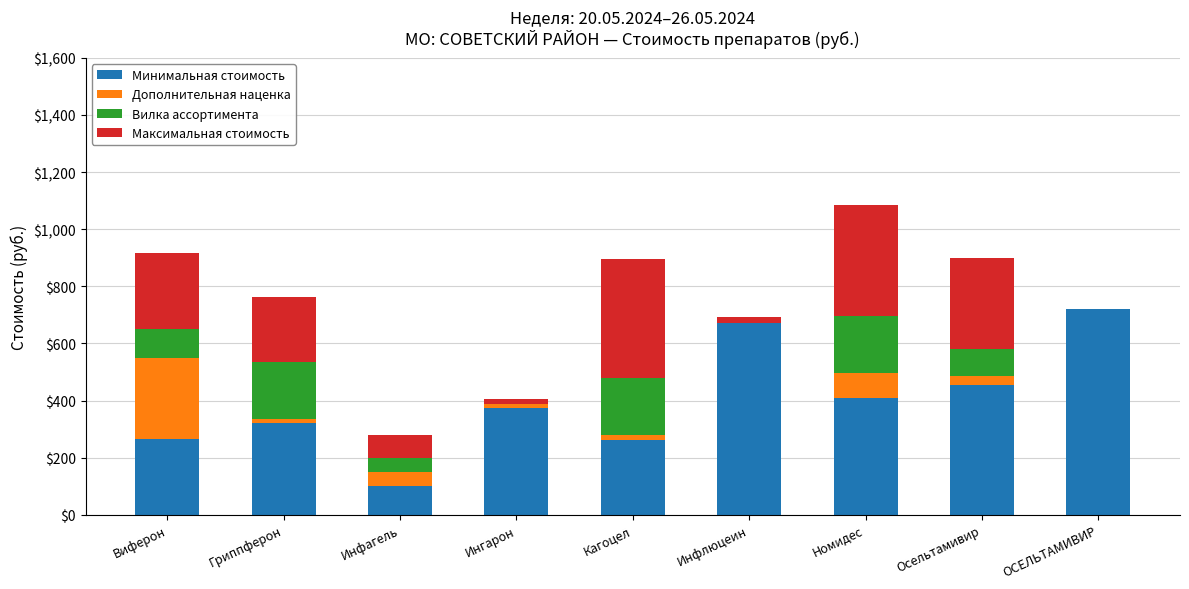

Does the chart contain stacked bars?

Yes